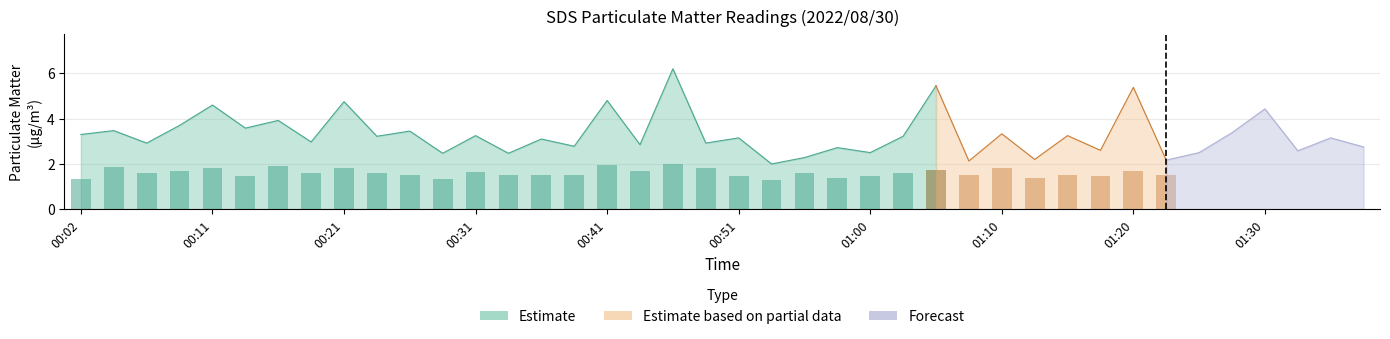

At which label does SDS_P1 first exceed 3?

00:02